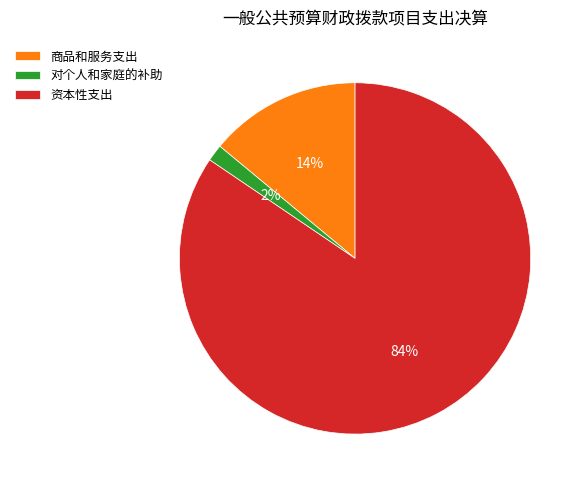

Does any single category account for the majority?

Yes